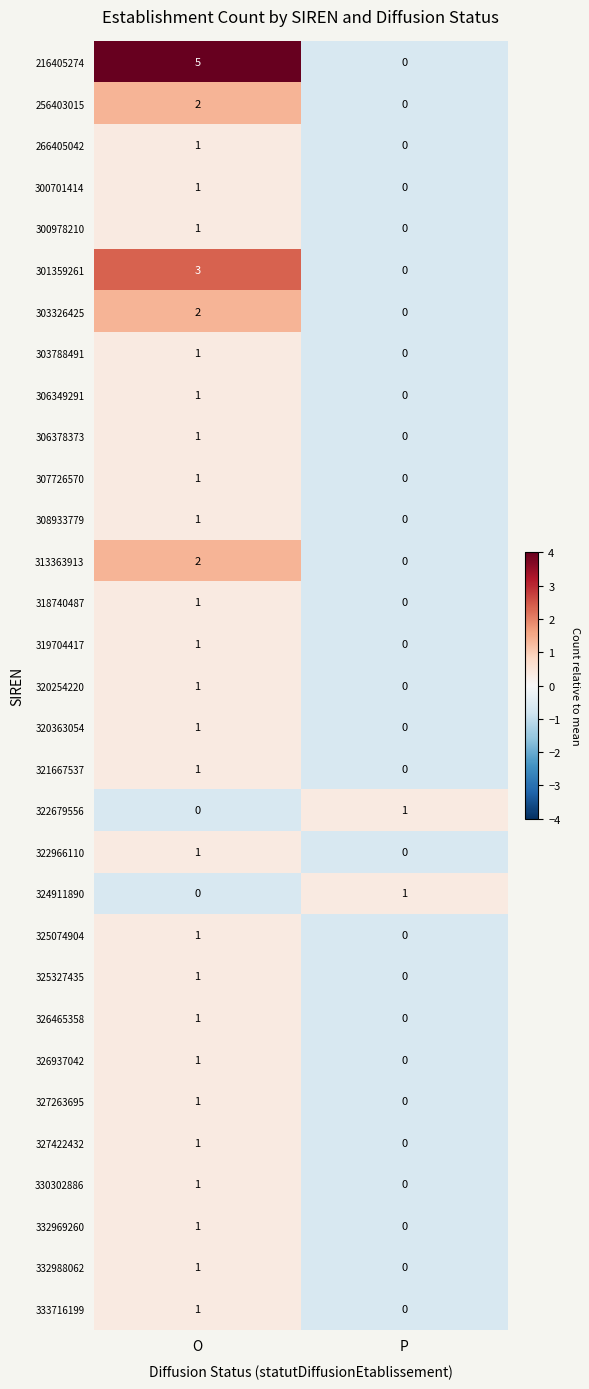

What is the sum of the 216405274 values at P and O?

5